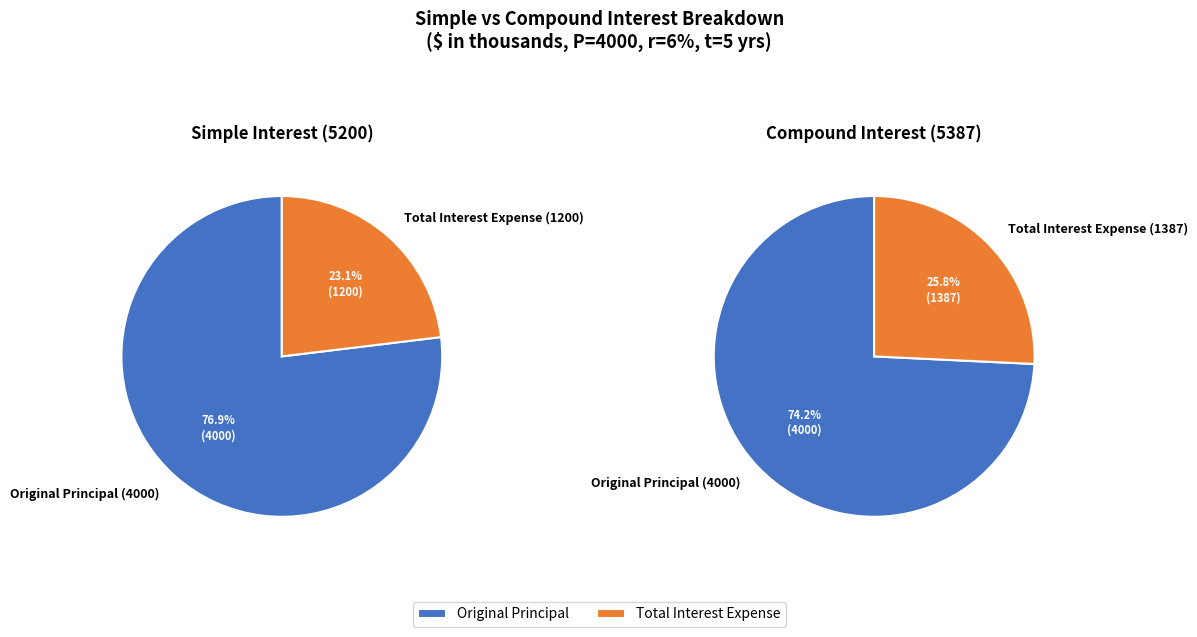

To the nearest percent, what is the average slice percentage?

50%